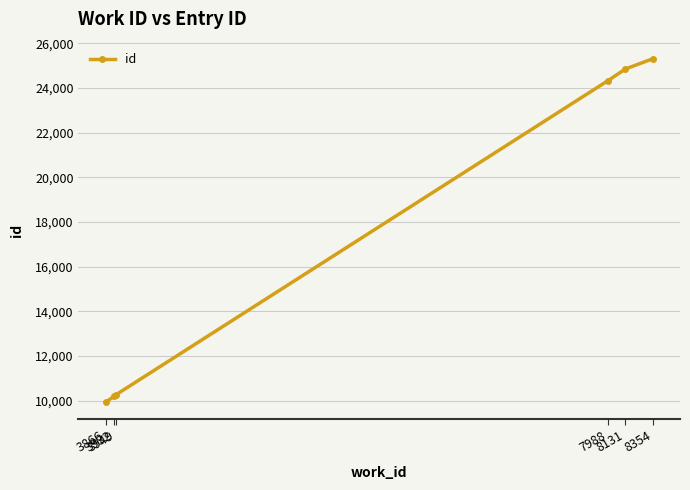

What is the change in value from 3866 to 8131?

+14910